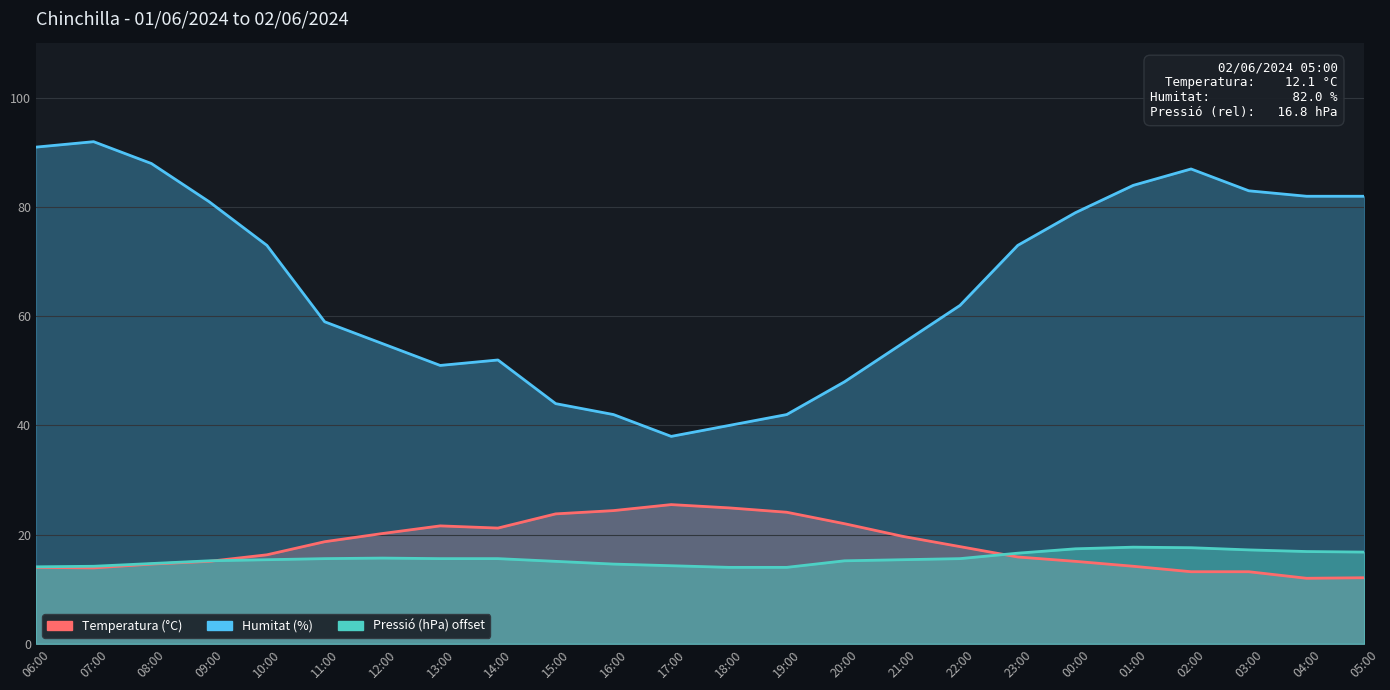

Rank the categories by Humitat (%) value from highest to lowest.

07:00, 06:00, 08:00, 02:00, 01:00, 03:00, 04:00, 05:00, 09:00, 00:00, 10:00, 23:00, 22:00, 11:00, 12:00, 21:00, 14:00, 13:00, 20:00, 15:00, 16:00, 19:00, 18:00, 17:00